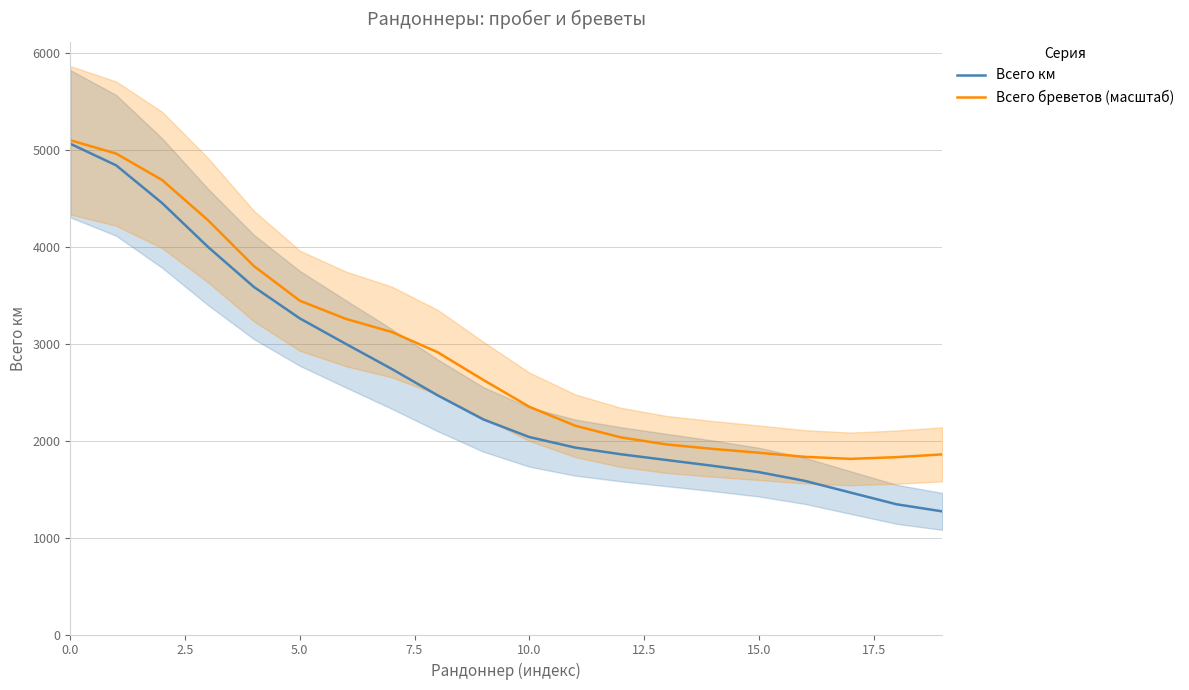

List the series in order of their overall mean, lowest first.

Всего км, Всего бреветов (масштаб)